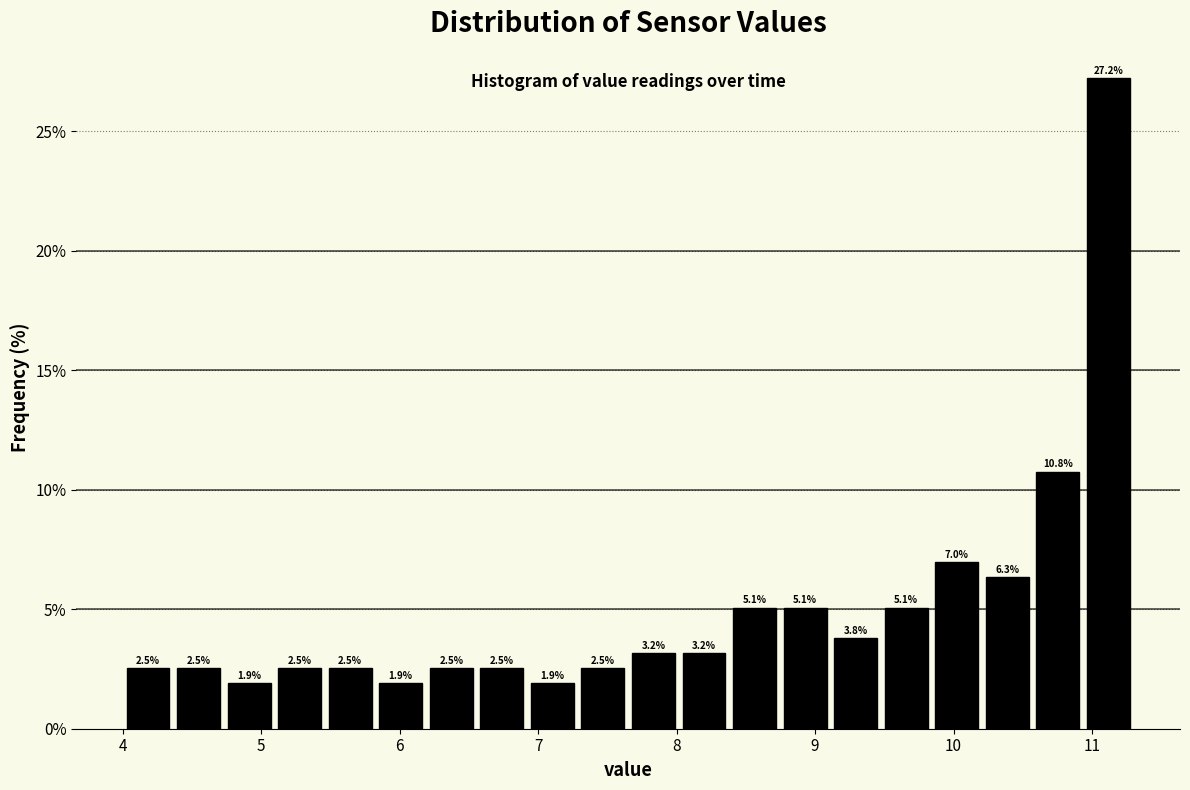

Around what value on the x-axis is the tallest bar? Give the approximate position of its centre, as read against the axis.

11.1